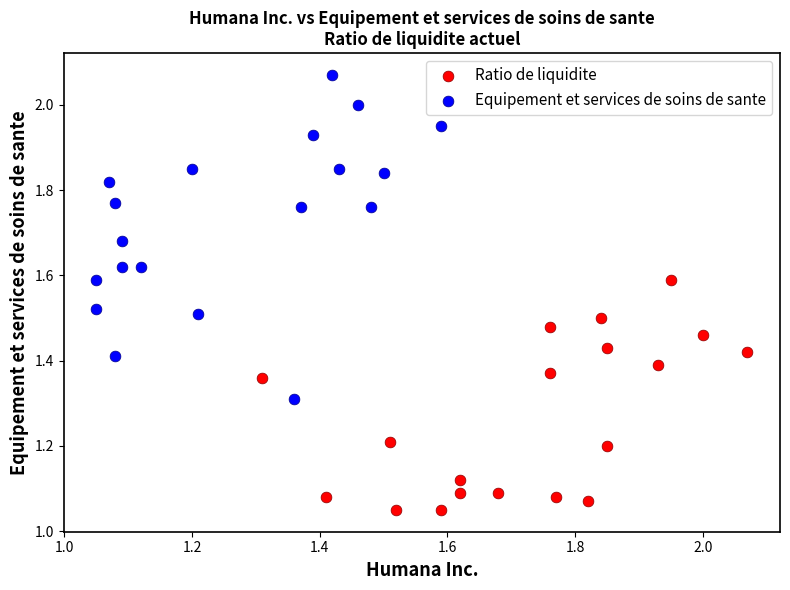

Which series has the largest Y range (max minus min)?

Equipement et services de soins de sante